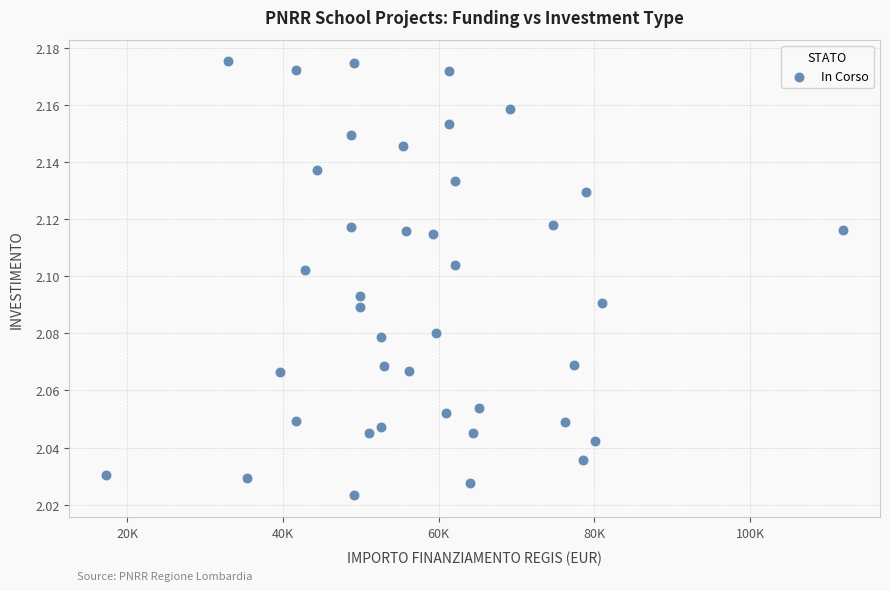

What is the range of X values (max minus min)?

94665.7